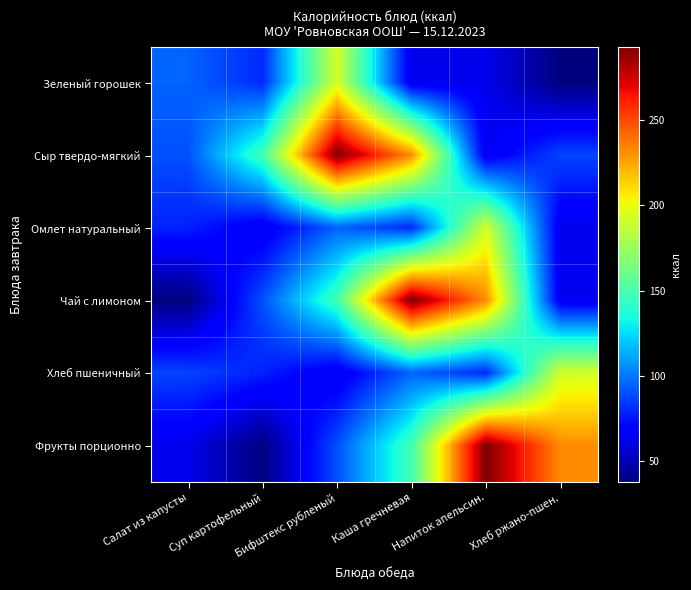

What is the difference between the highest and lowest values at Суп картофельный?

109.9